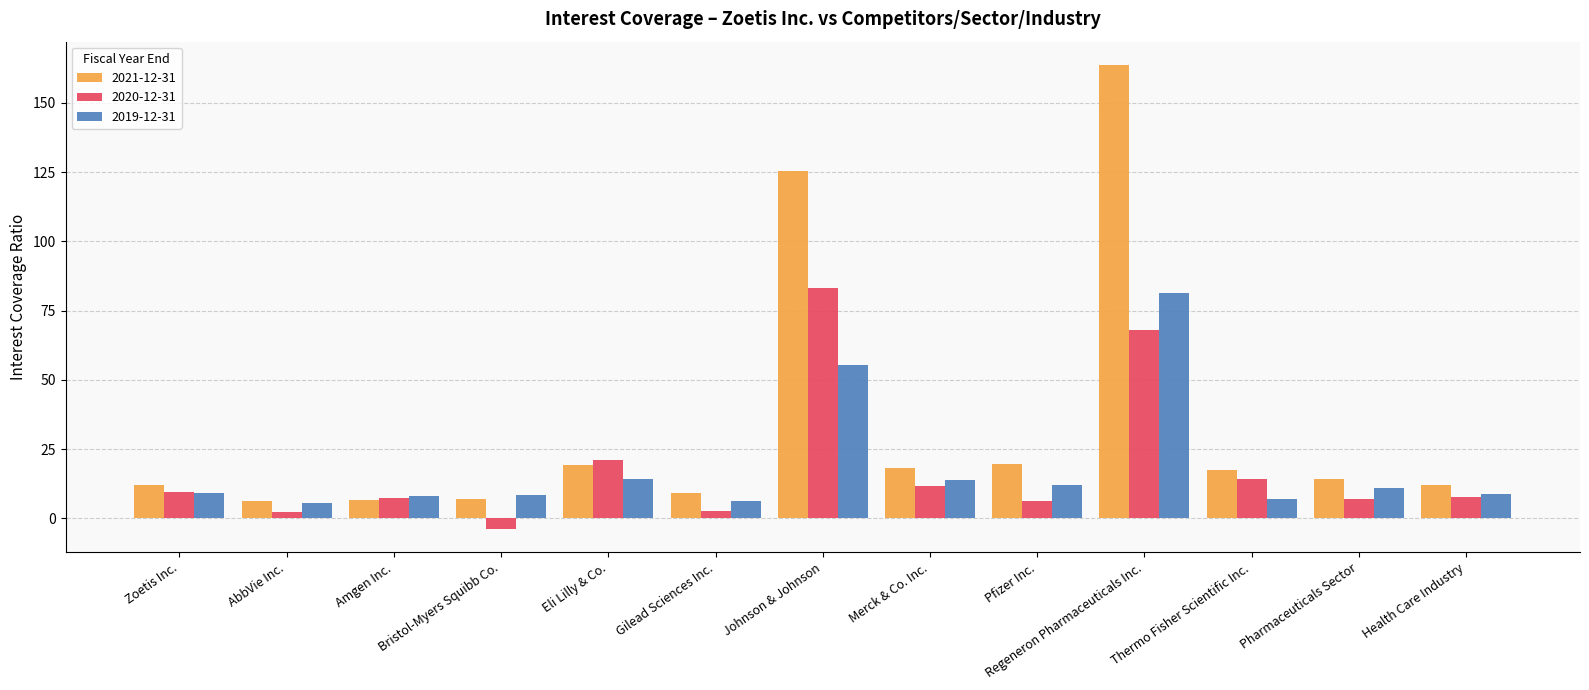

Which series has the largest range (max minus min)?

2021-12-31